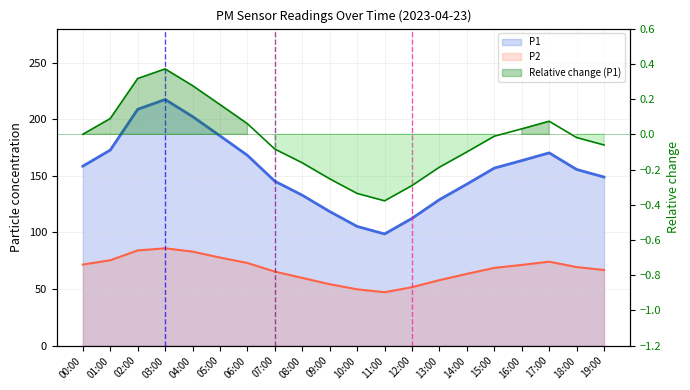

What is the difference between the maximum and second lowest values in the P1 series?

112.1